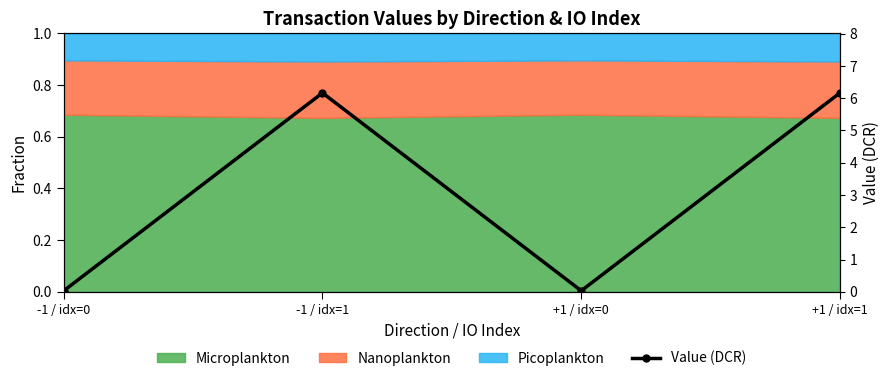

What is the sum of the values at +1 / idx=1 and -1 / idx=0?

6.2